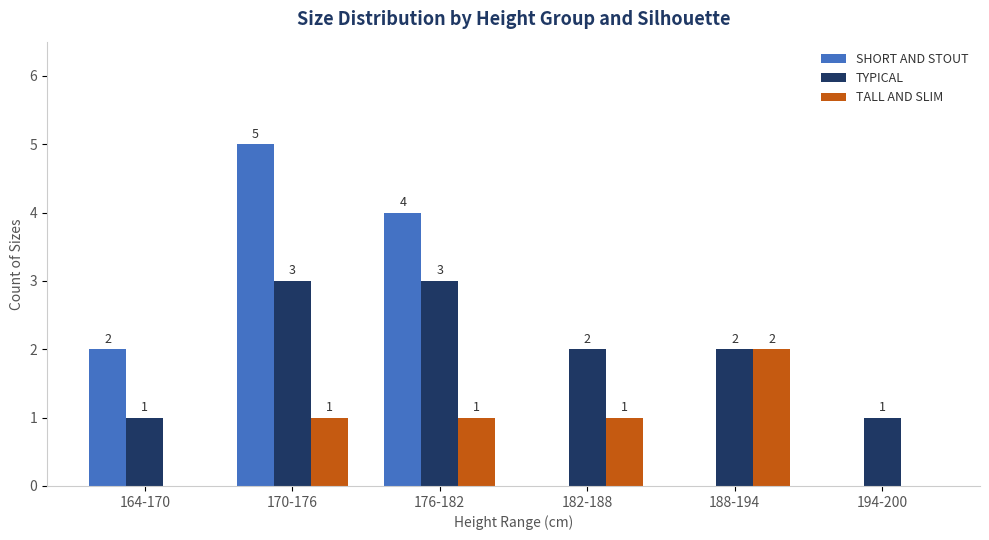

True or false: SHORT AND STOUT has a value of 1 at 170-176.

False